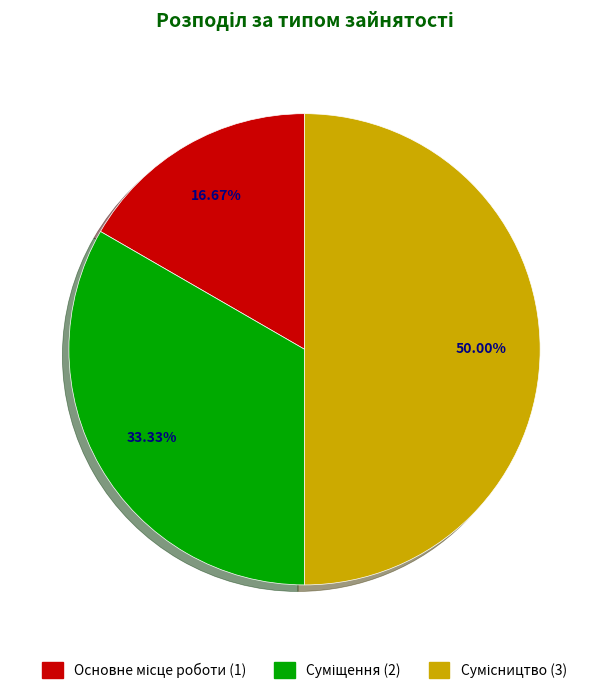

The Сумісництво slice represents 50% of the pie. True or false?

True